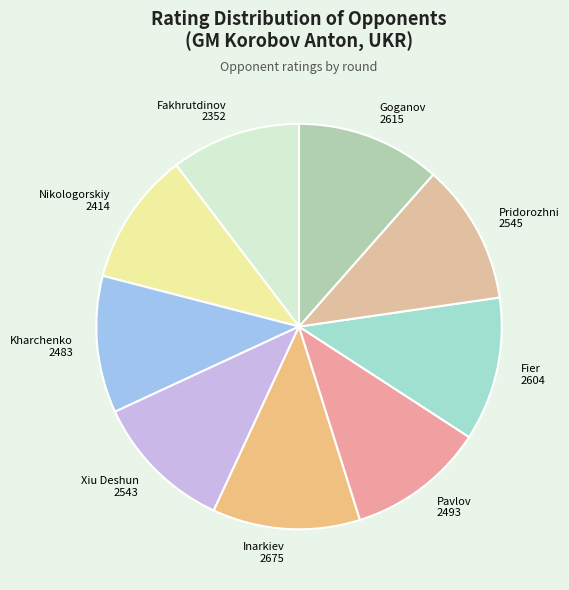

Count the number of slices in the pie.

9